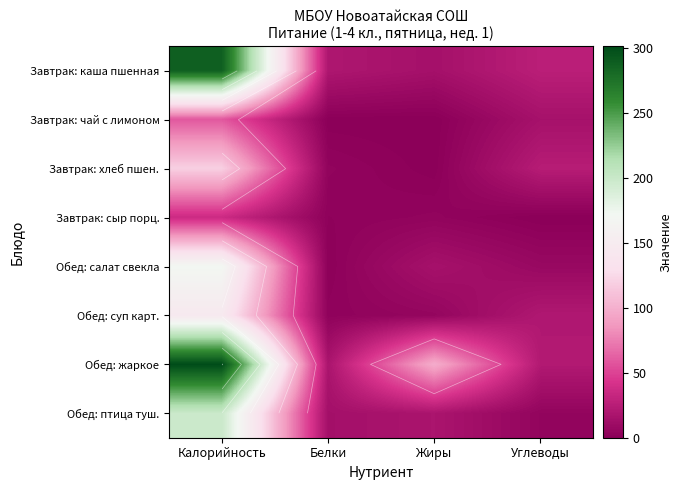

Which series has the largest total across all categories?

Обед: жаркое